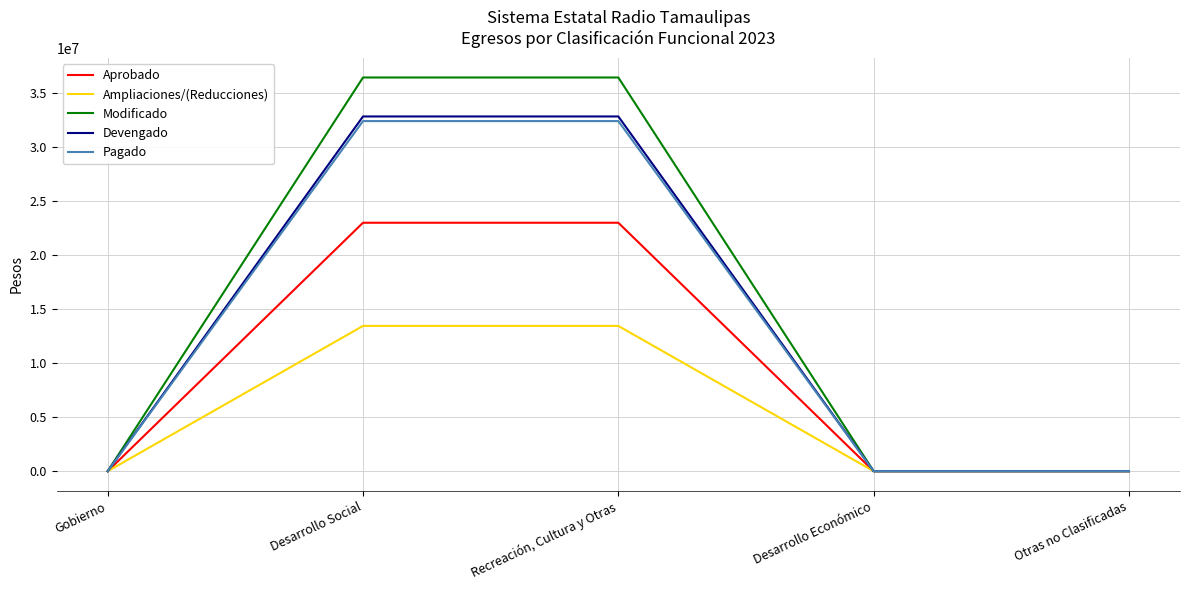

Is the value of Ampliaciones/(Reducciones) at Recreación, Cultura y Otras greater than the value of Pagado at Otras no Clasificadas?

Yes